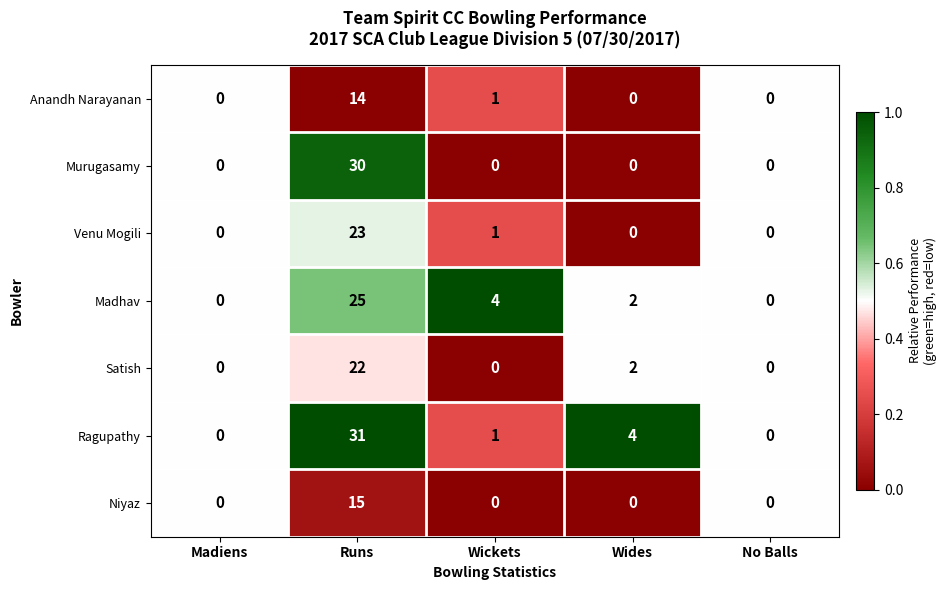

The Murugasamy series shows -14 at Wickets. True or false?

False